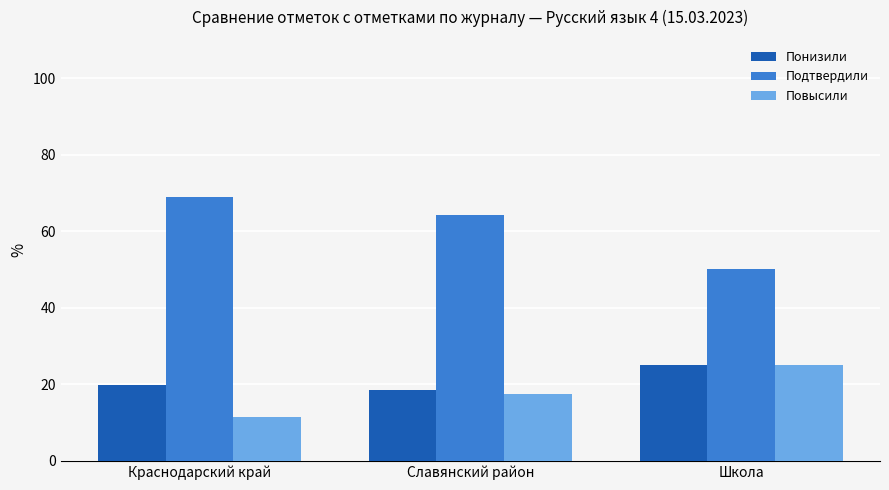

At how many categories does at least one series exceed 32?

3